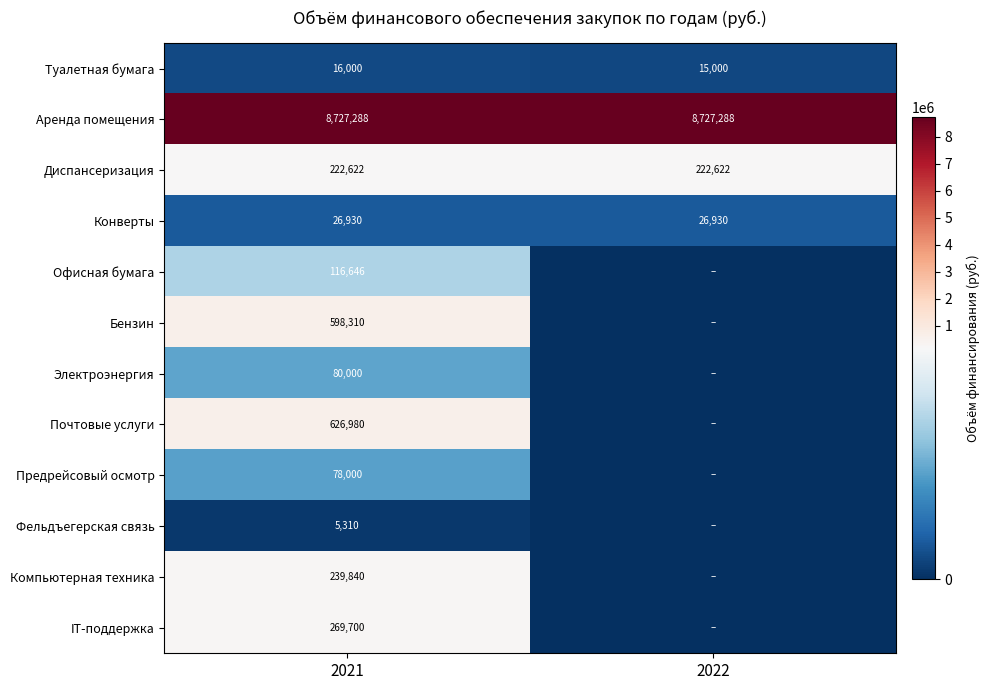

What is the spread (max minus min) of values at 2022?

8727288.0